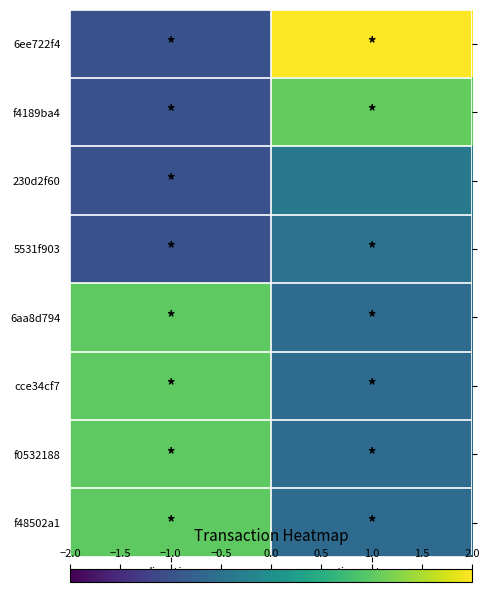

At how many categories does at least one series exceed 1?

1